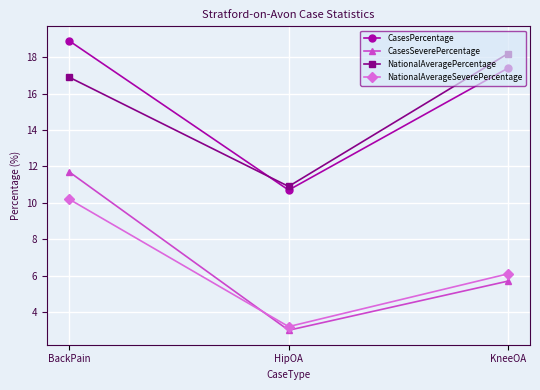

Is it true that CasesSeverePercentage equals 5.7 at KneeOA?

True